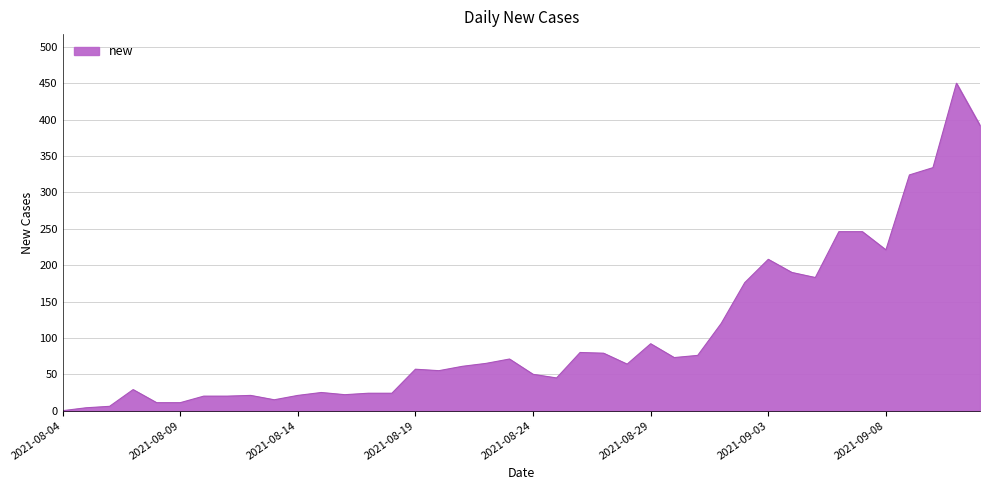

Does the chart have visible grid lines?

Yes